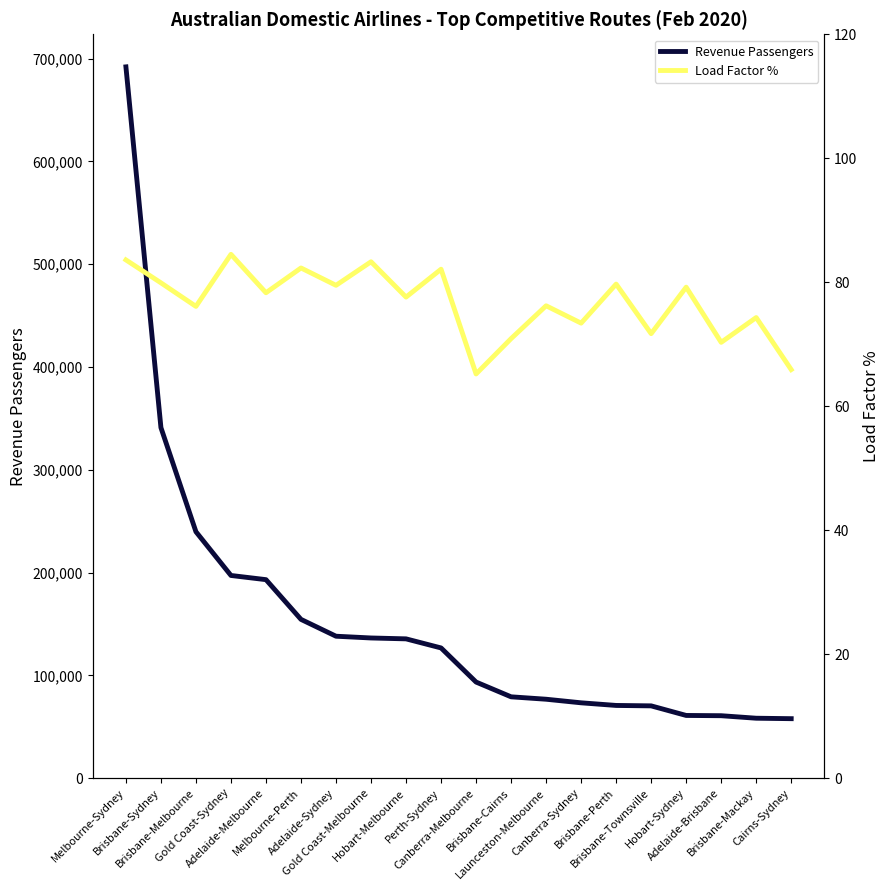

At which category is the sum across all series the highest?

Melbourne-Sydney